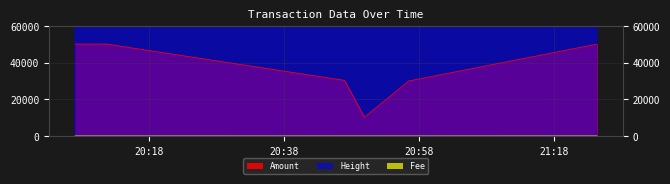

What is the minimum value shown in the chart?

1